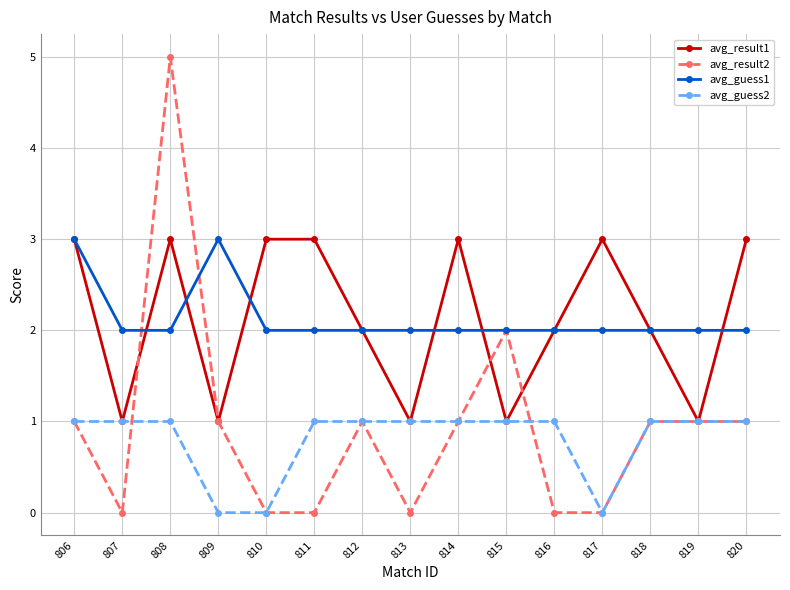

Is it true that avg_guess1 equals 2 at 807?

True